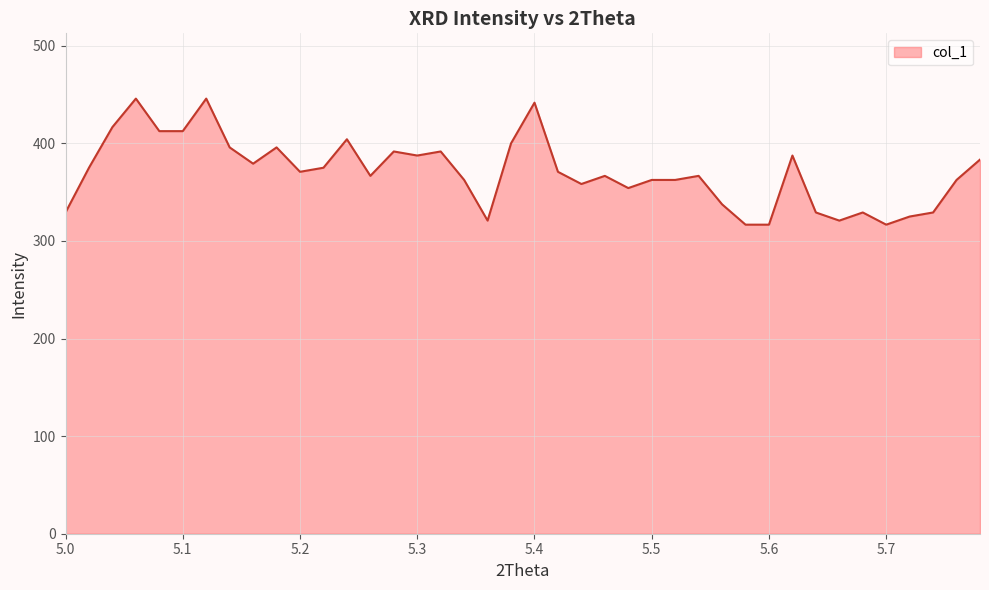

What is the minimum value shown in the chart?

316.7